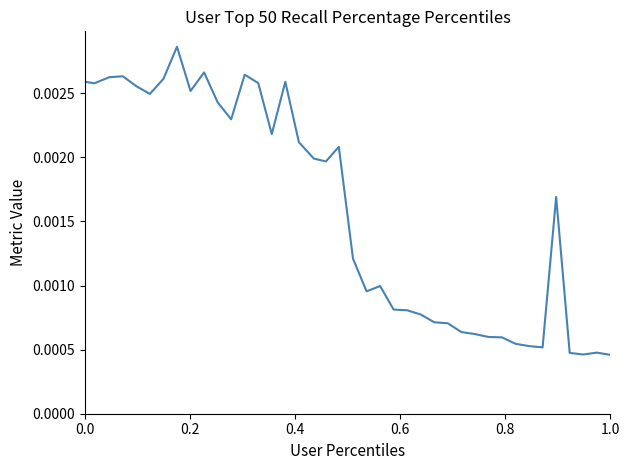

Is this an area chart (filled region under the line)?

No